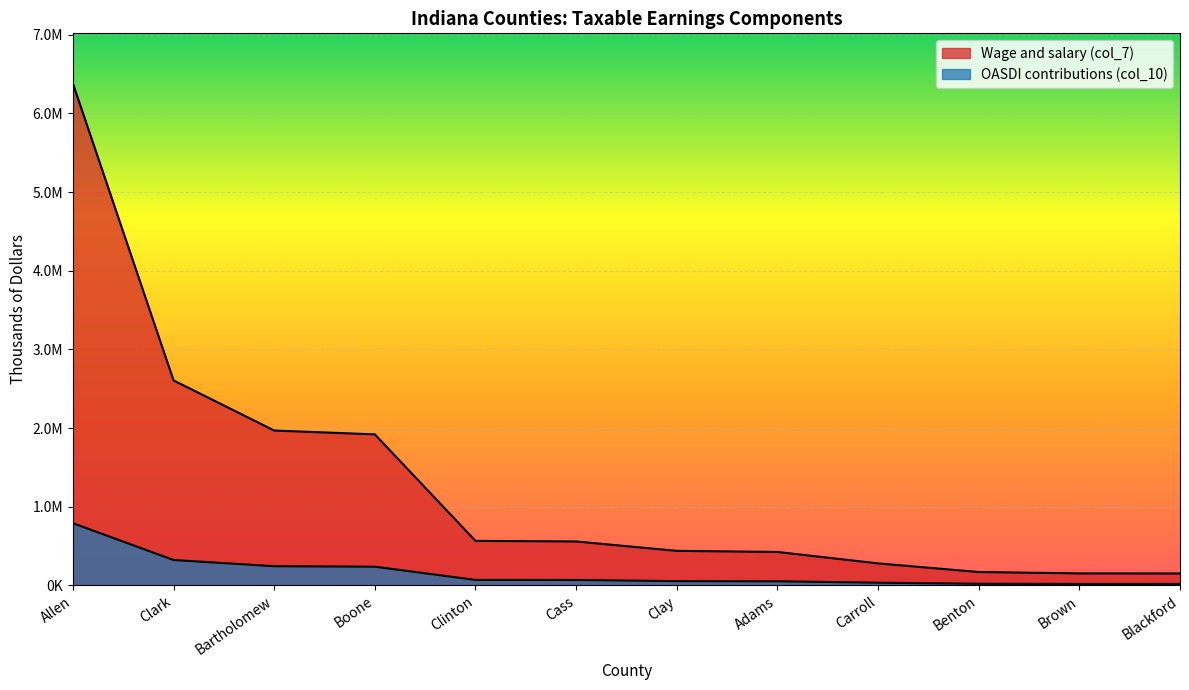

What is the minimum value for OASDI contributions (col_10)?

18836